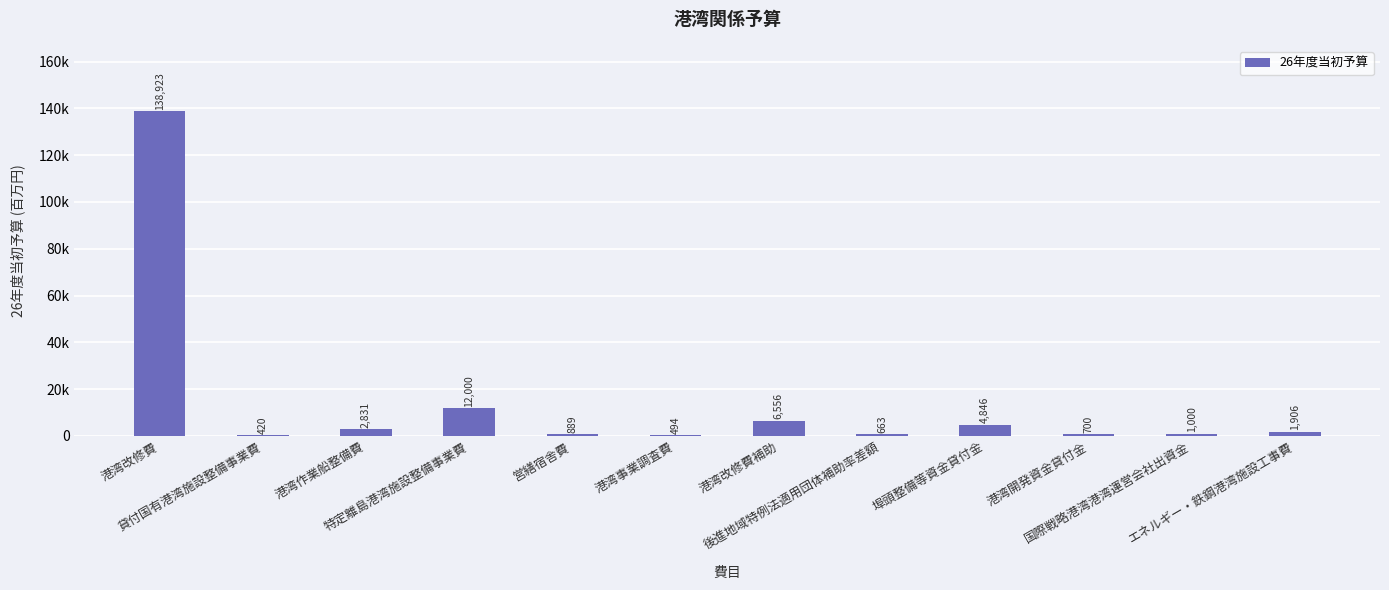

What value does the data have at 国際戦略港湾港湾運営会社出資金?

1000